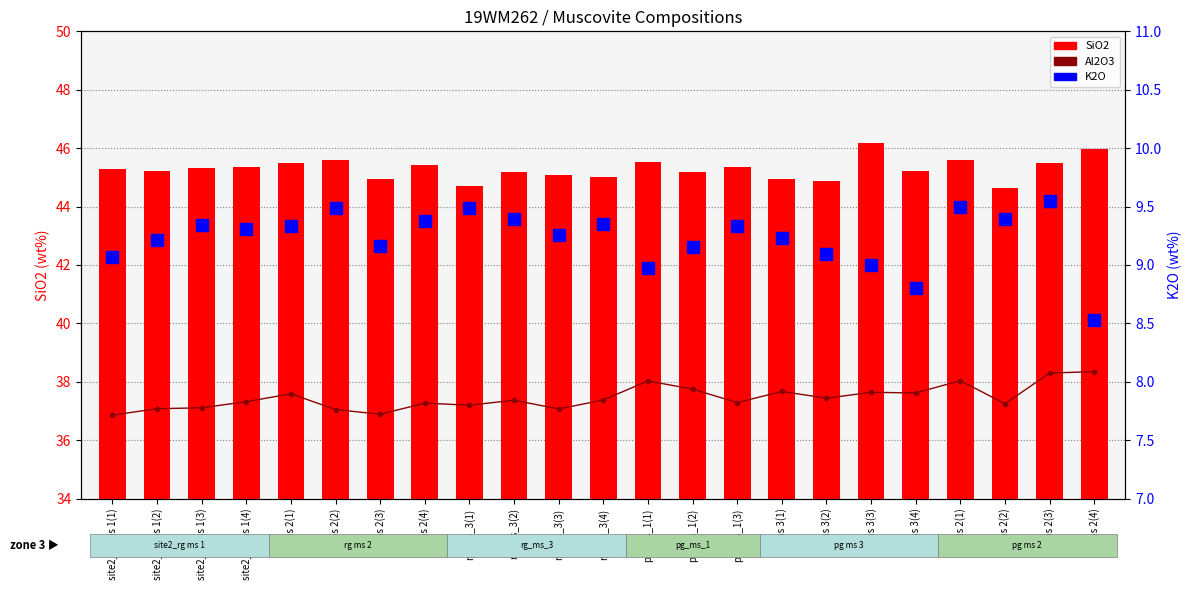

What is the label of the 1st bar from the left?

site2_rg ms 1(1)